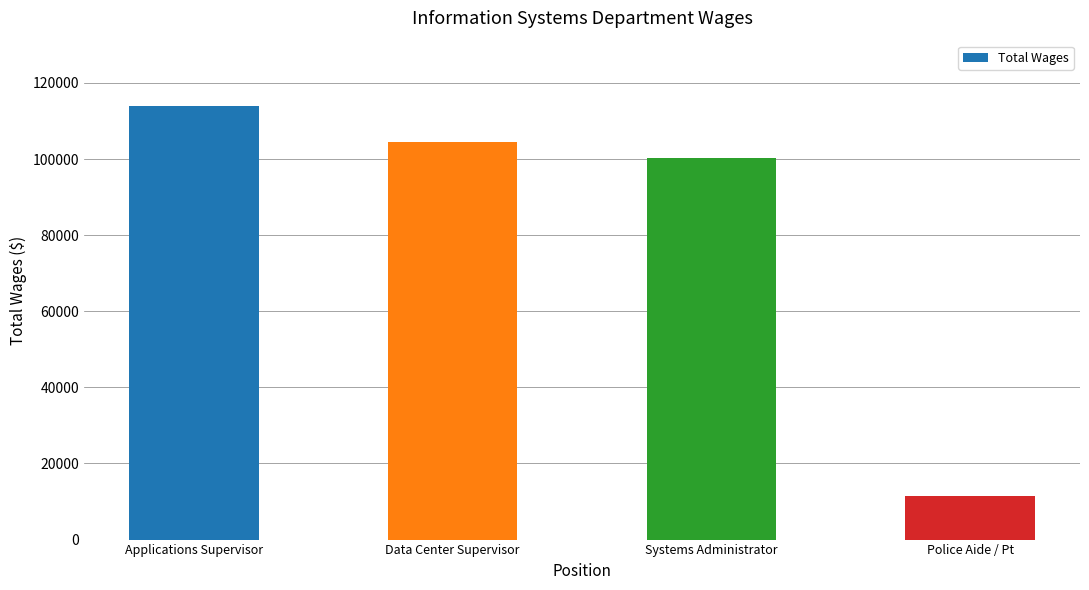

What position from the right is Applications Supervisor?

4